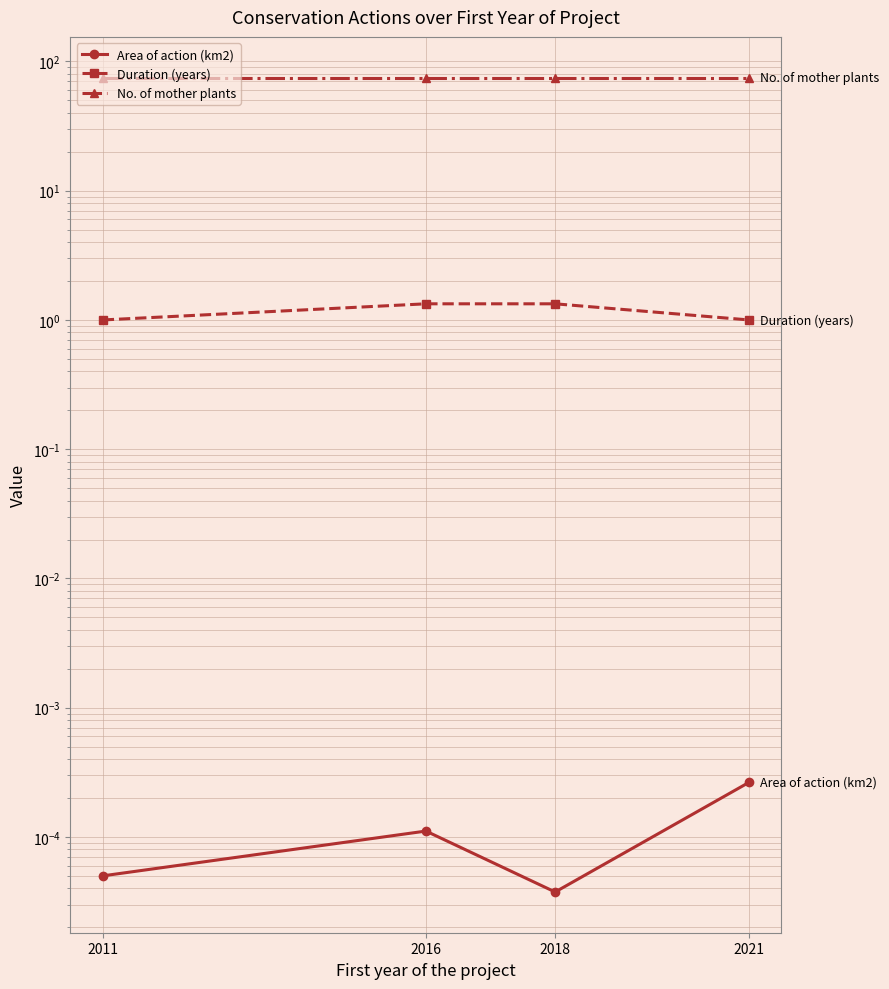

What is the spread (max minus min) of values at 2018?

75.0